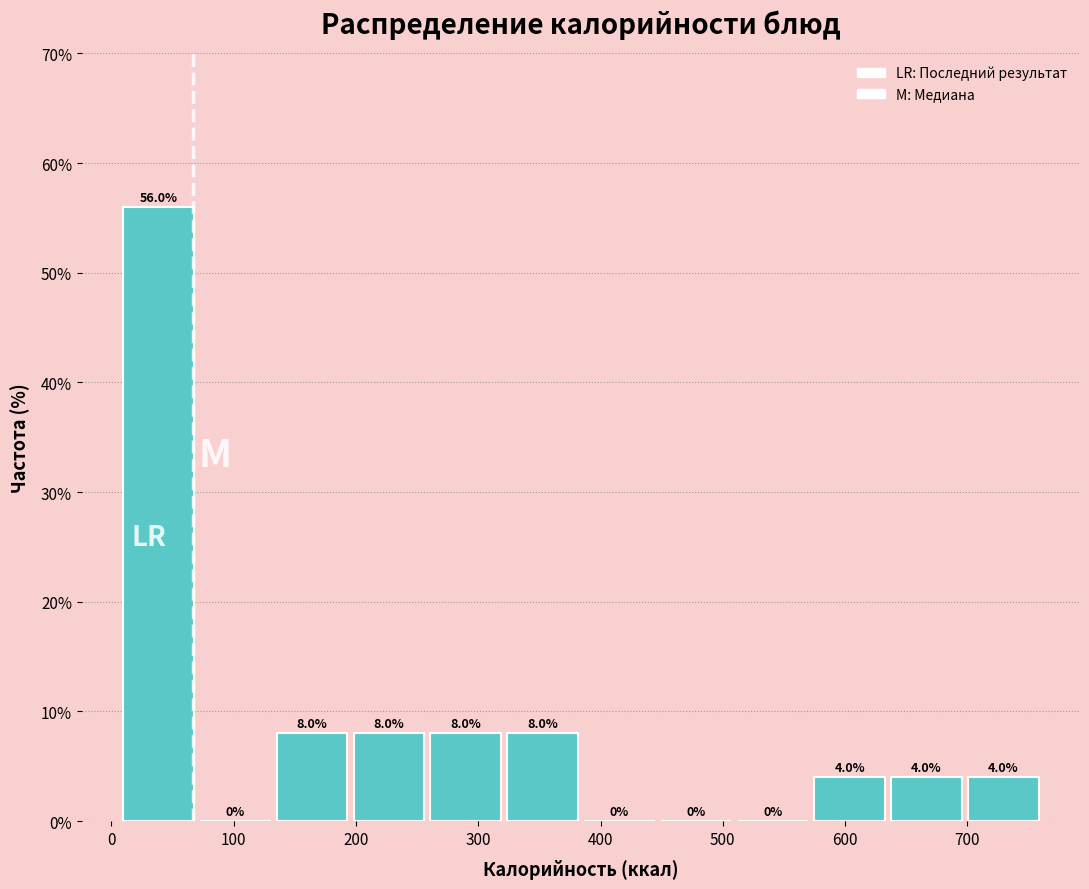

Reading left to right, transcribe this chart: for each bar, give the range it covers on the x-axis and its height. The bar edges are not printed on the chart, so give them approximately, as read against the axis.

10 to 70: 56.0
70 to 130: 0.0
130 to 200: 8.0
200 to 260: 8.0
260 to 320: 8.0
320 to 380: 8.0
380 to 450: 0.0
450 to 510: 0.0
510 to 570: 0.0
570 to 640: 4.0
640 to 700: 4.0
700 to 760: 4.0